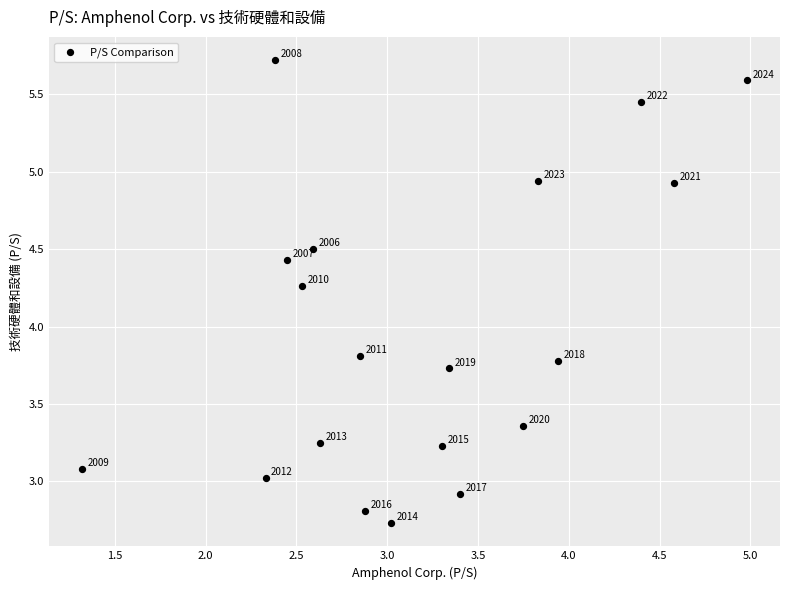

What is the range of Y values (max minus min)?

3.0